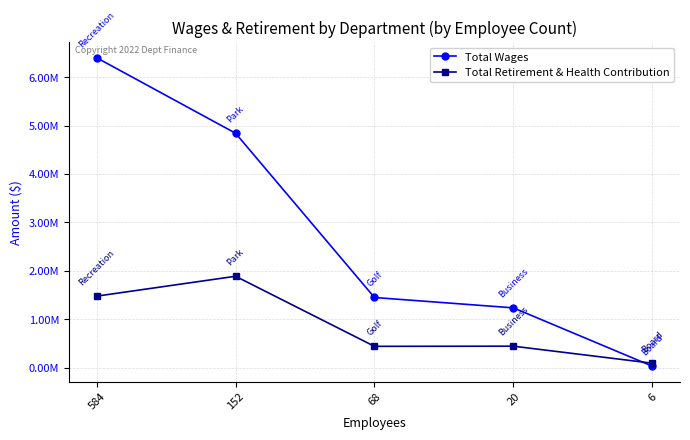

Which series has the largest range (max minus min)?

Total Wages